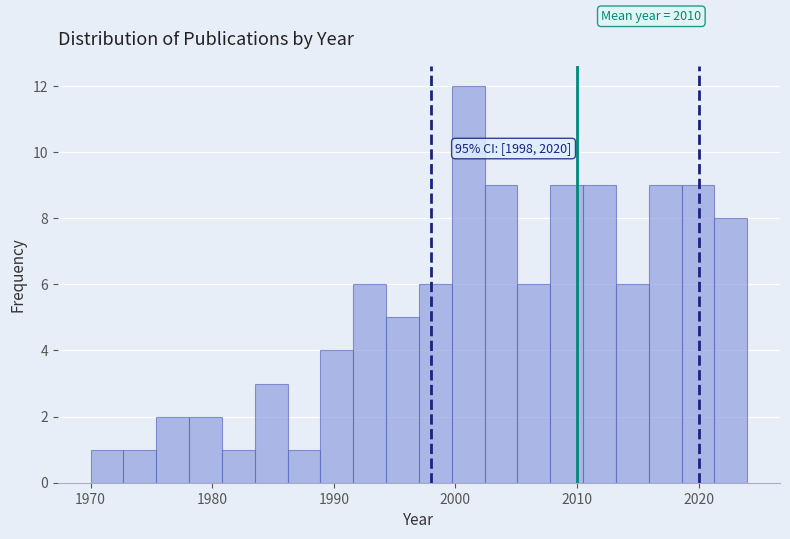

Read against the x-axis, roughly where is the centre of the tallest bar?

2001